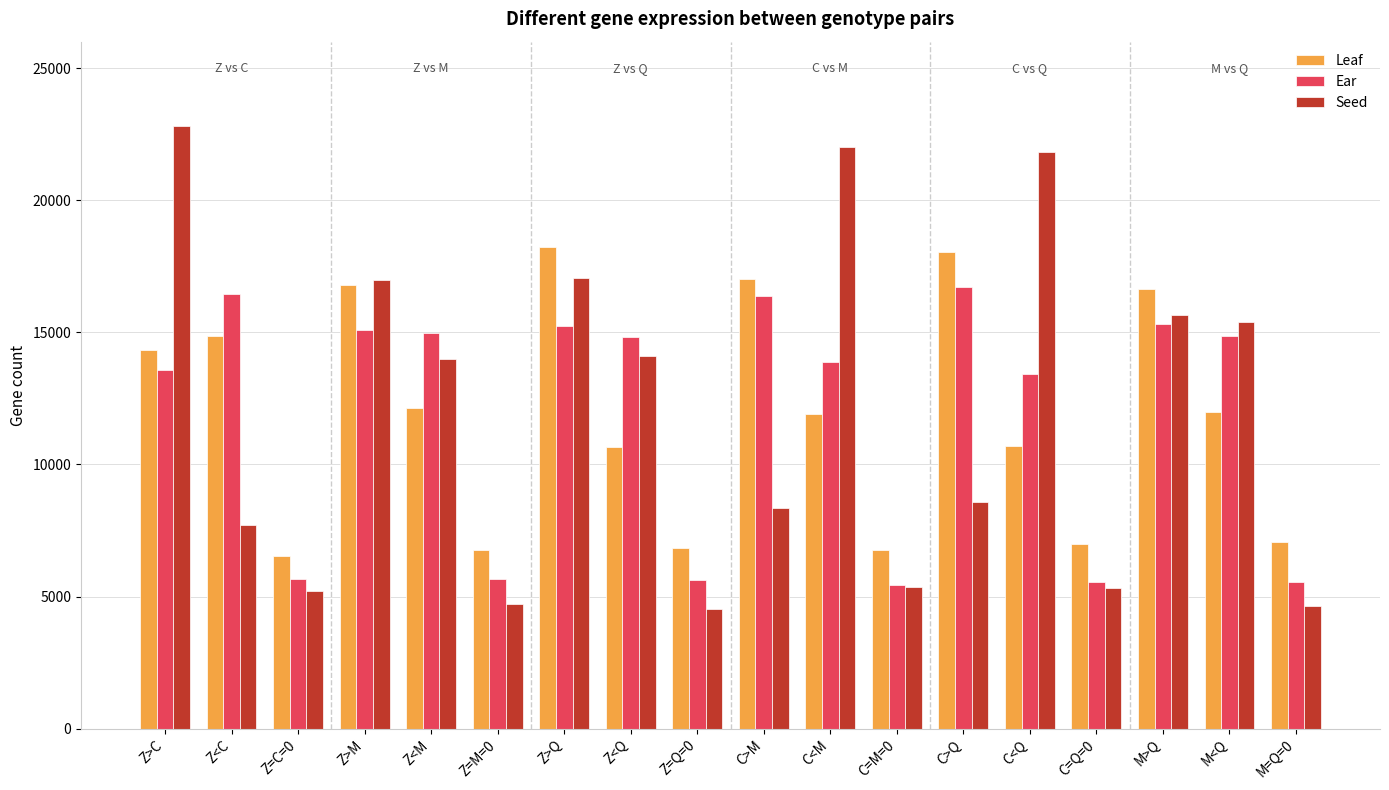

The value of Ear at M=Q=0 is 5547. True or false?

True